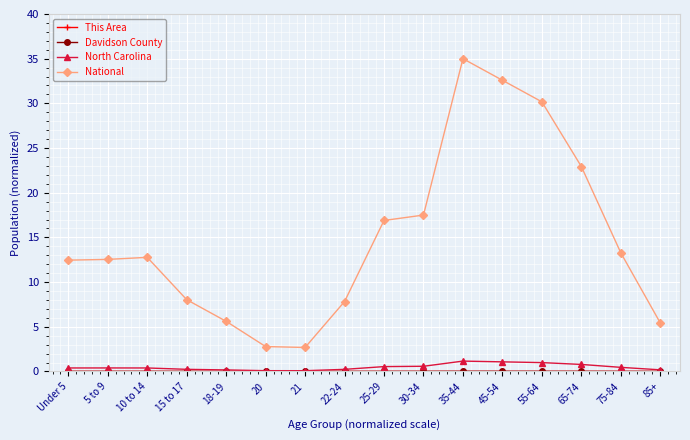

Which series has the largest total across all categories?

National